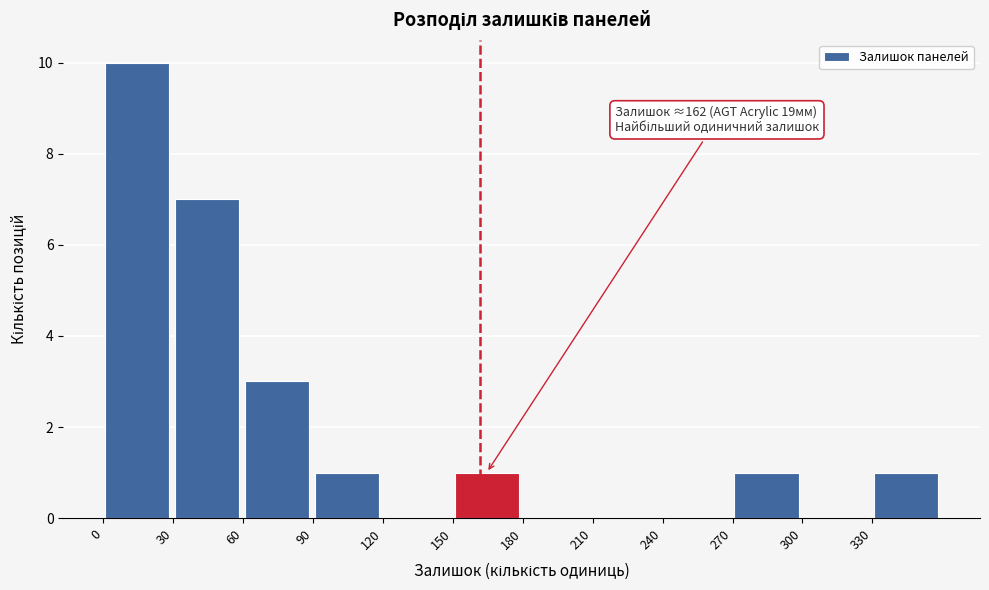

Which range on the x-axis has the tallest bar?

0 to 30